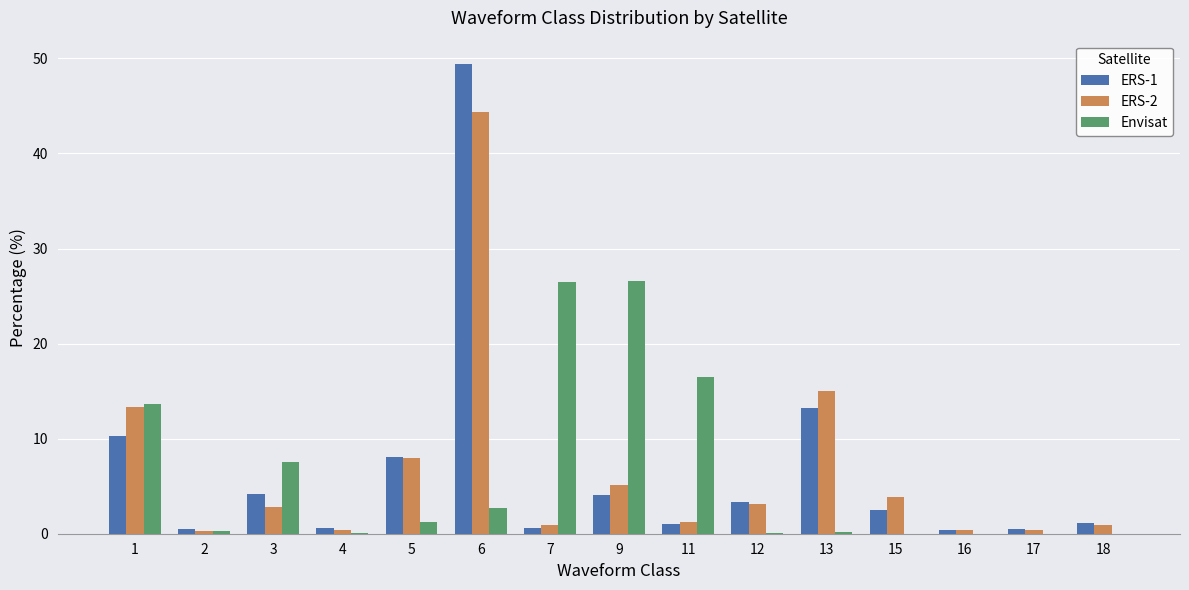

What is the sum of the ERS-1 values at 9 and 3?

8.3